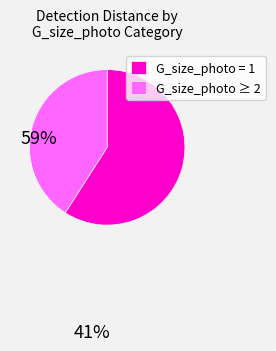

Combined, do G_size_photo = 1 and G_size_photo ≥ 2 account for over 50%?

Yes